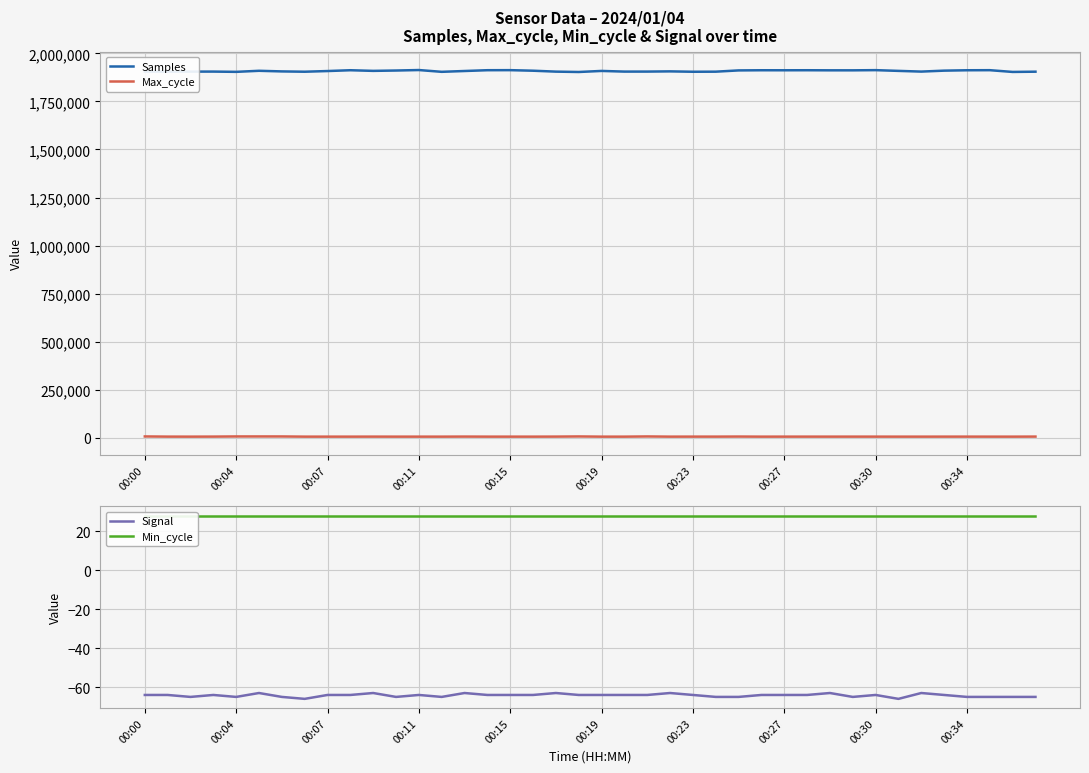

True or false: Max_cycle and Samples cross at least once.

False